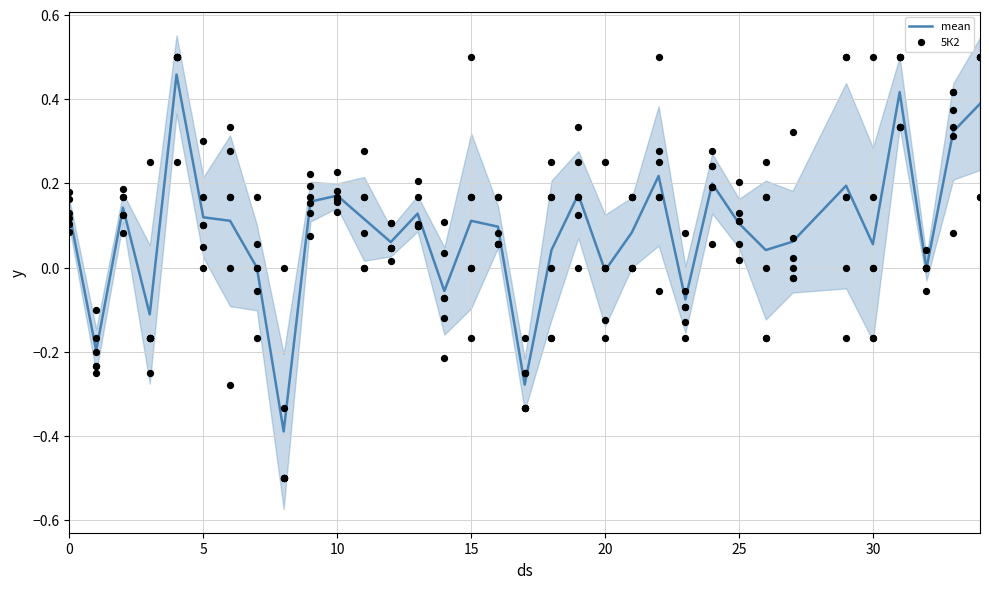

What is the total value across all series at 19?

0.3